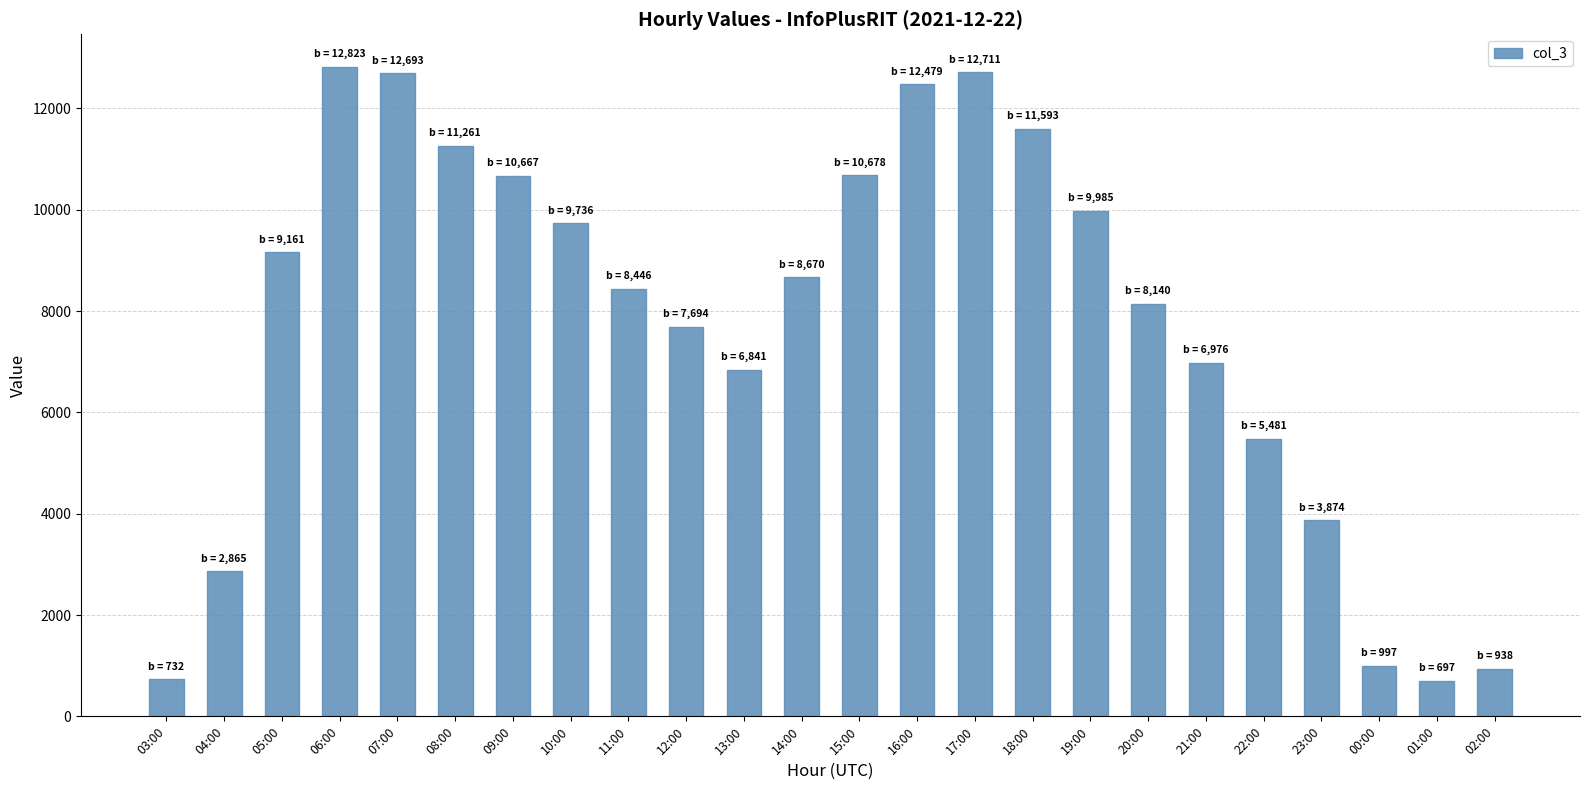

How many values are below 8670?

12